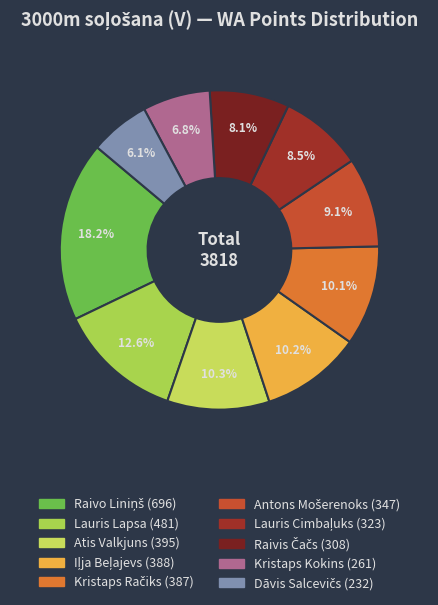

Count the number of slices in the pie.

10